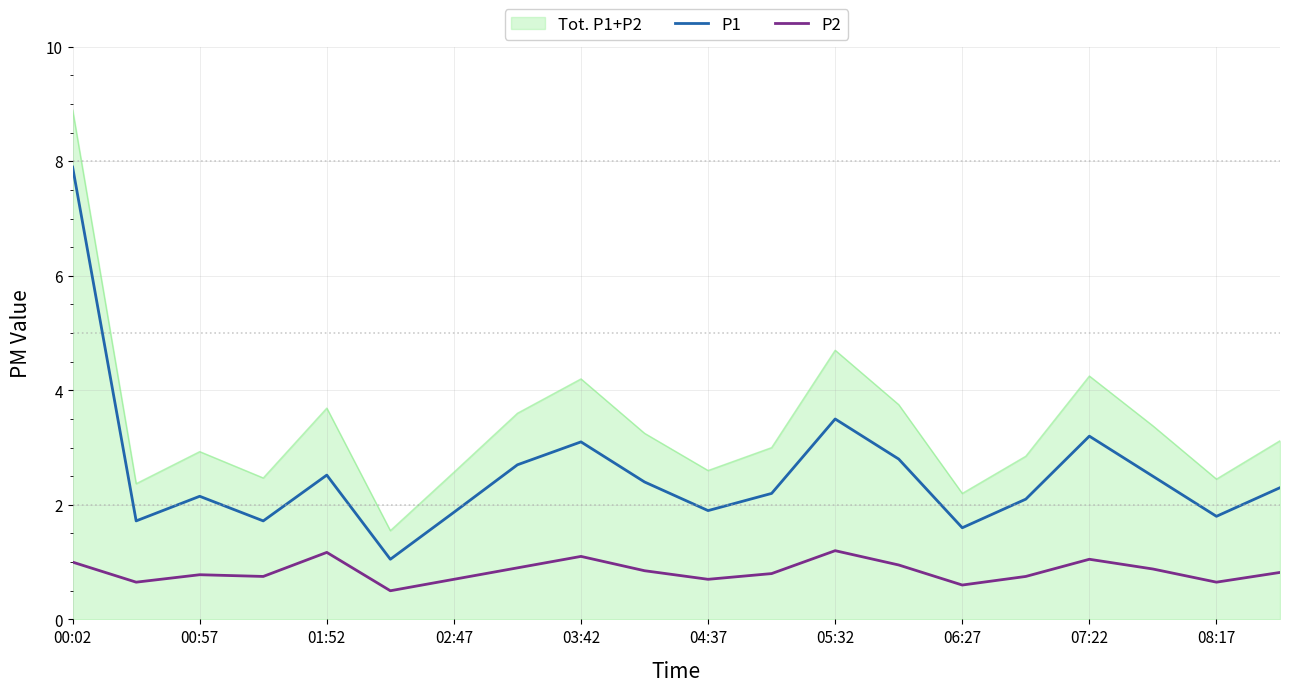

Which series has the largest total across all categories?

Tot. P1+P2